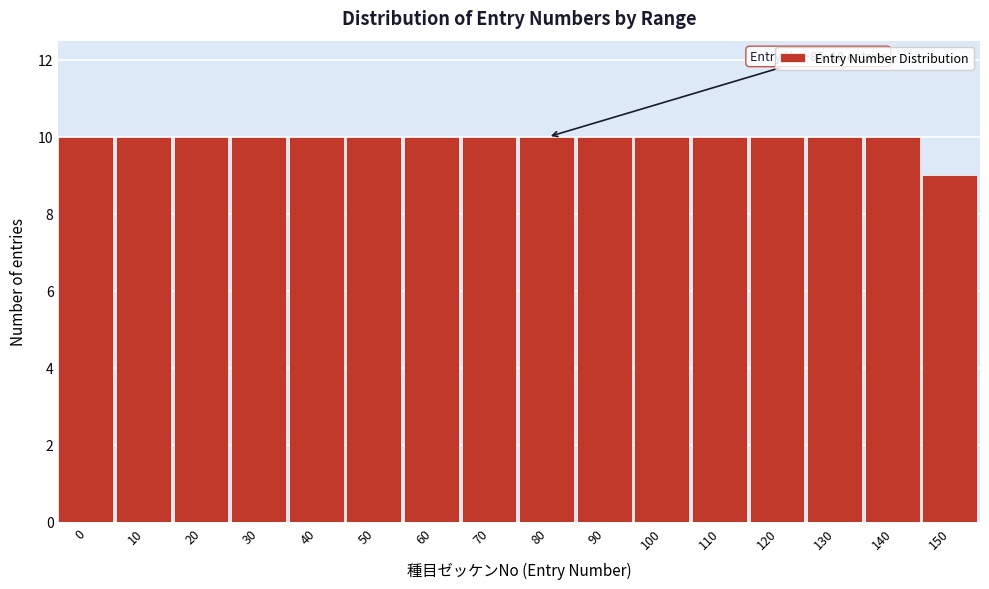

Reading right to left, list all the values displayed in this chart.

9	10	10	10	10	10	10	10	10	10	10	10	10	10	10	10